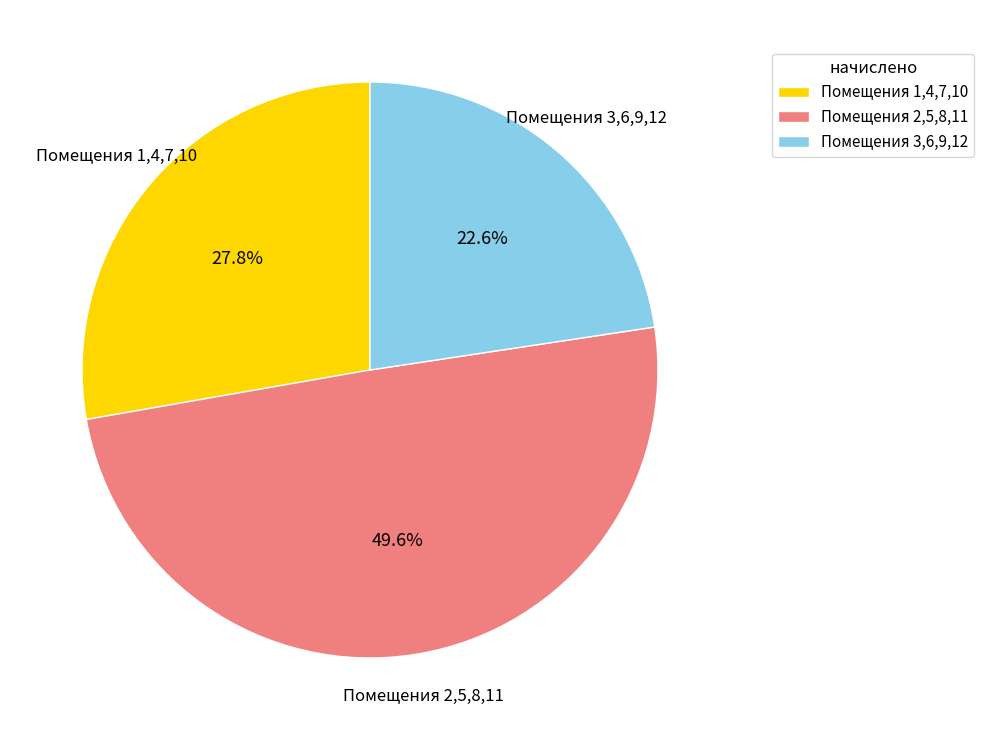

What portion of the pie excludes Помещения 2,5,8,11?

50.4%